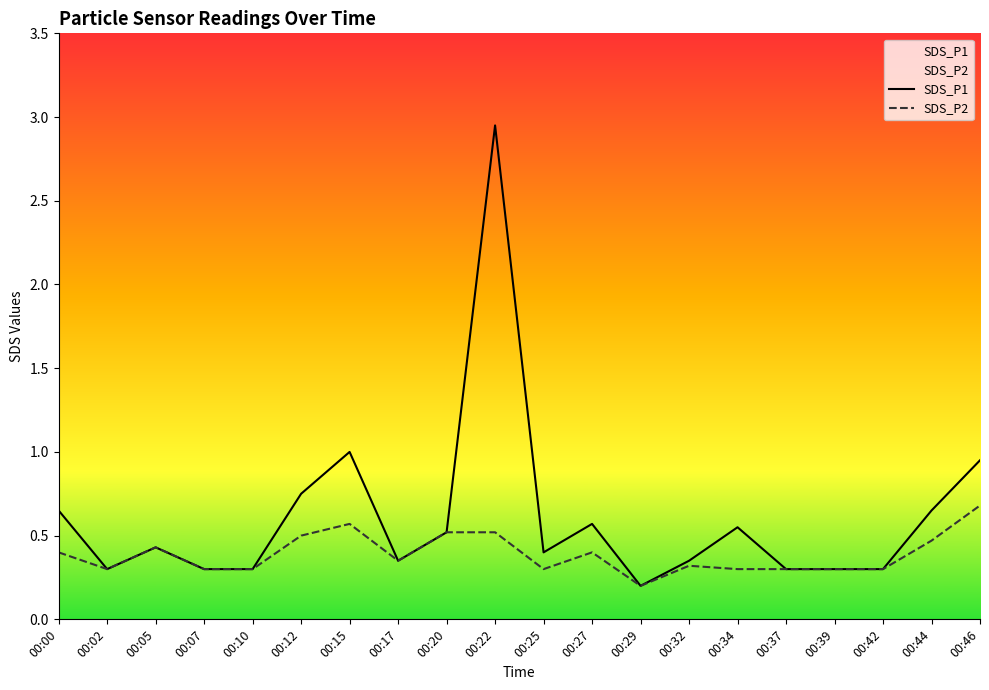

True or false: SDS_P1 has more than 0 points higher than both neighbors.

True